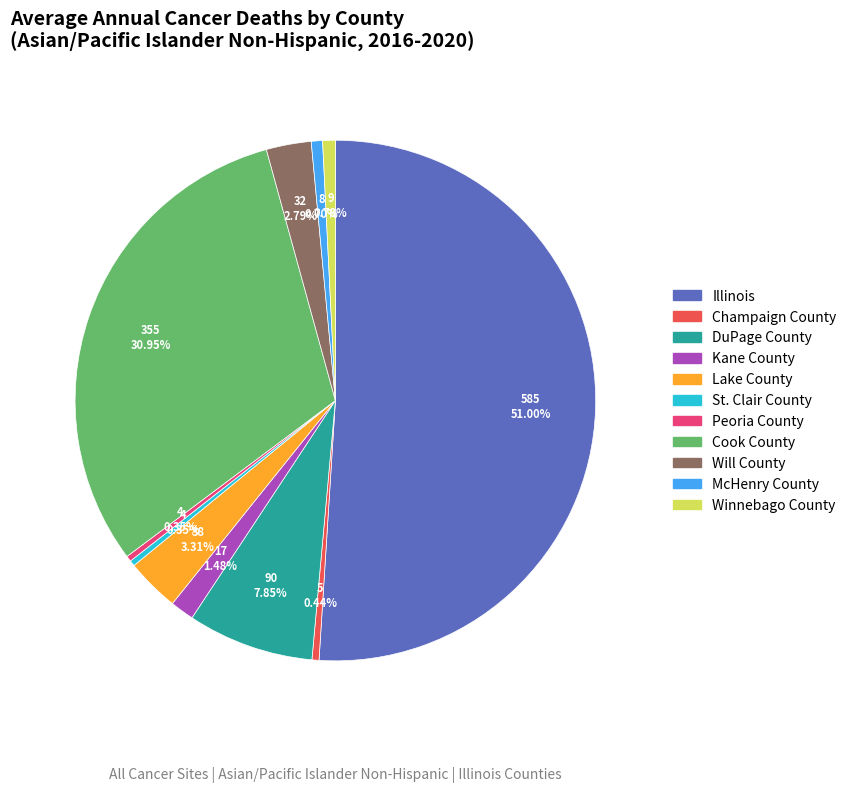

Which slice is the largest?

Illinois